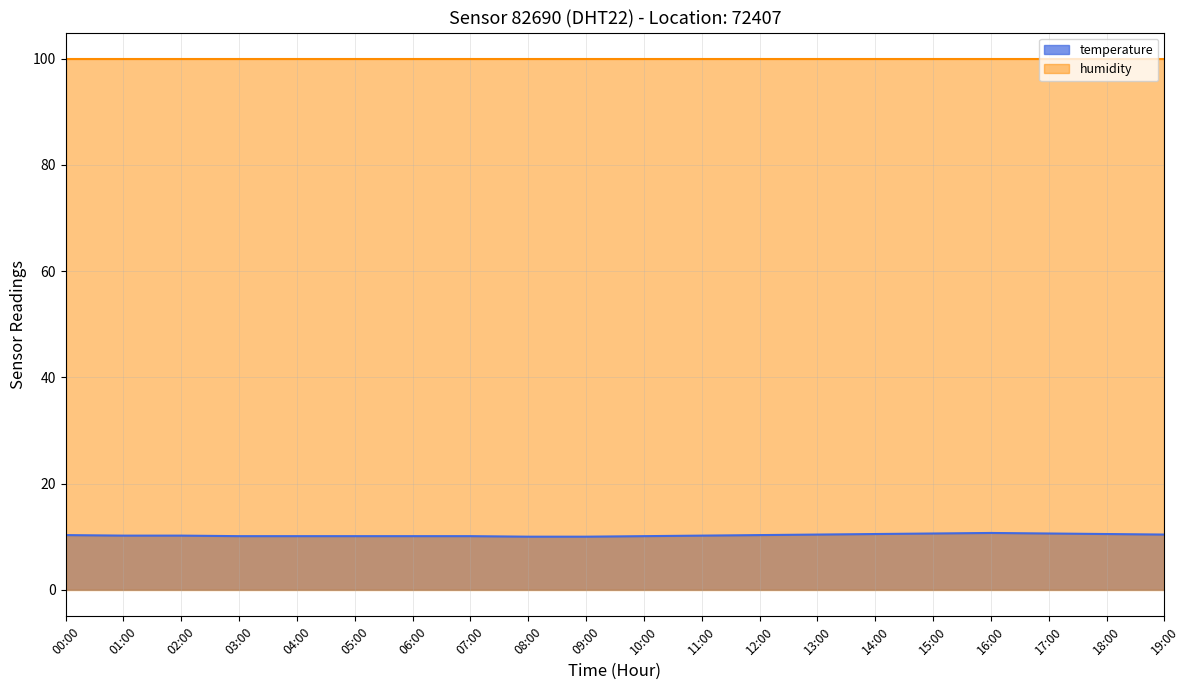

How many lines are shown in the chart?

2